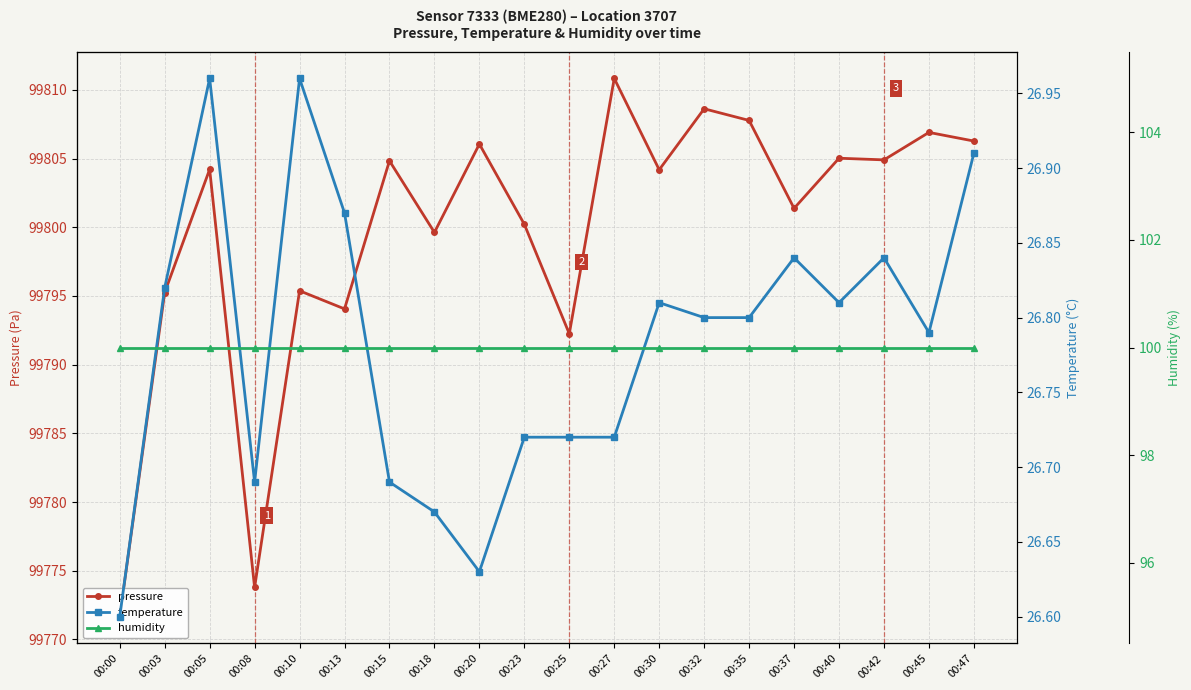

Count the number of data series in this chart.

3